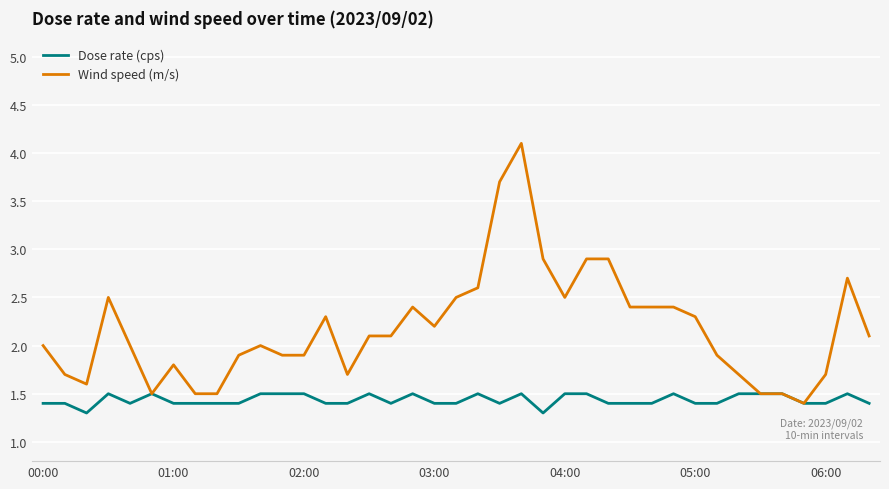

What is the maximum value for Wind speed (m/s)?

4.1